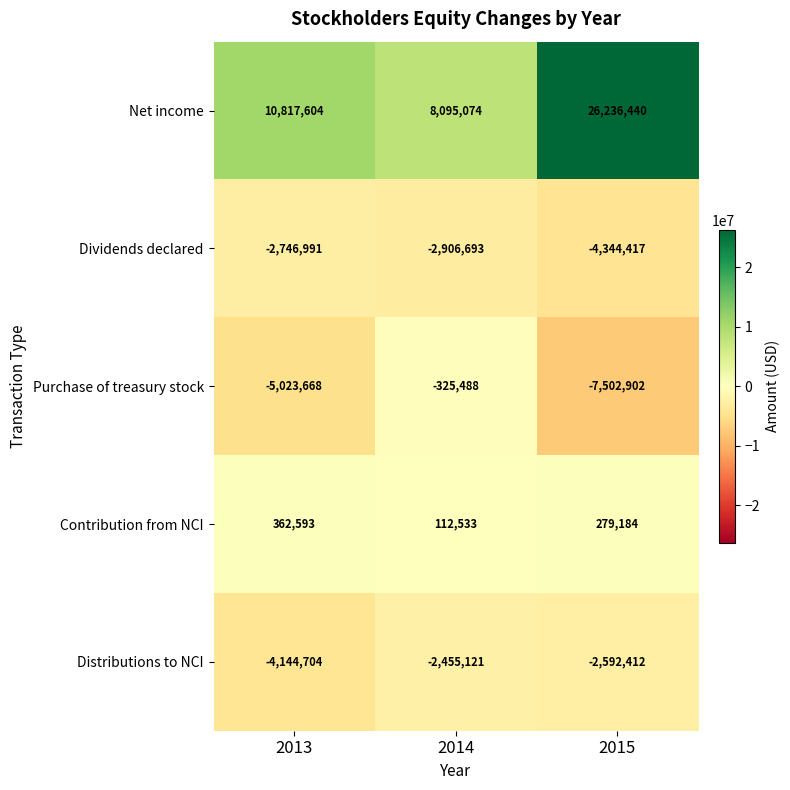

Which category has the lowest value across all series?

2015